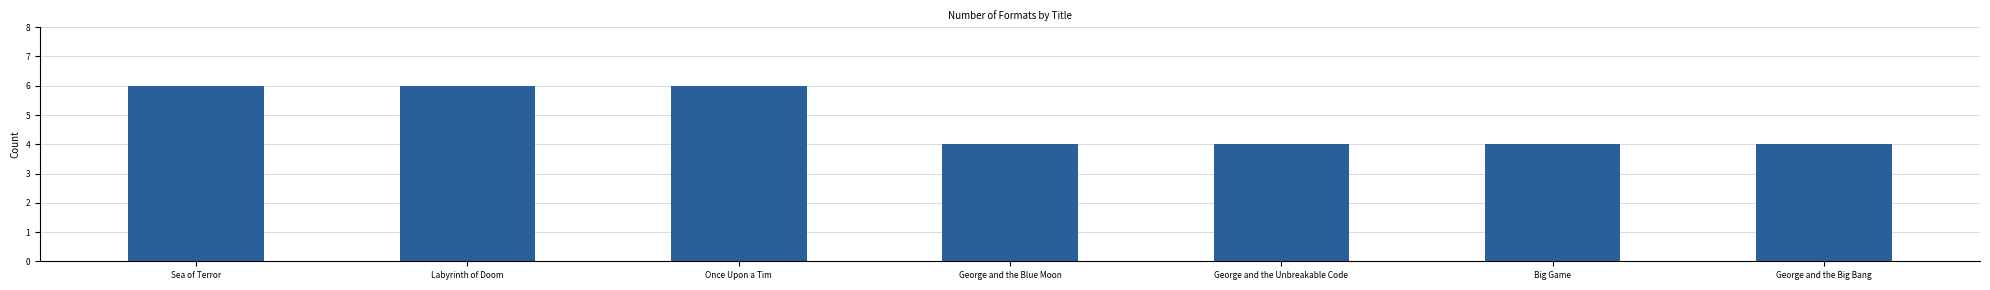

What is the label of the 7th bar from the left?

George and the Big Bang